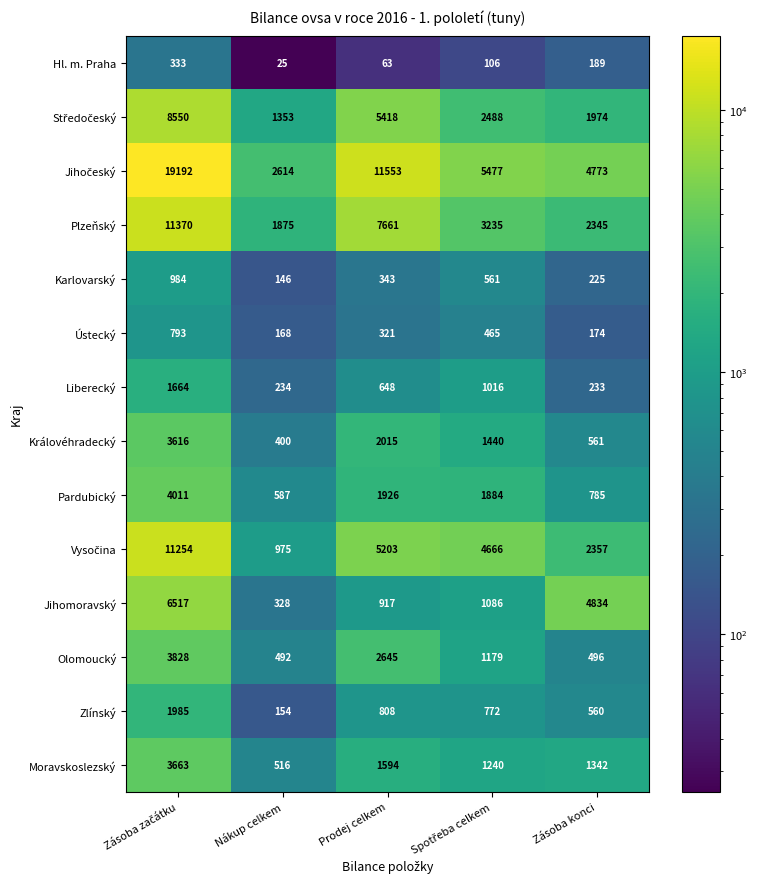

True or false: Karlovarský has a value of 225 at Zásoba konci.

True